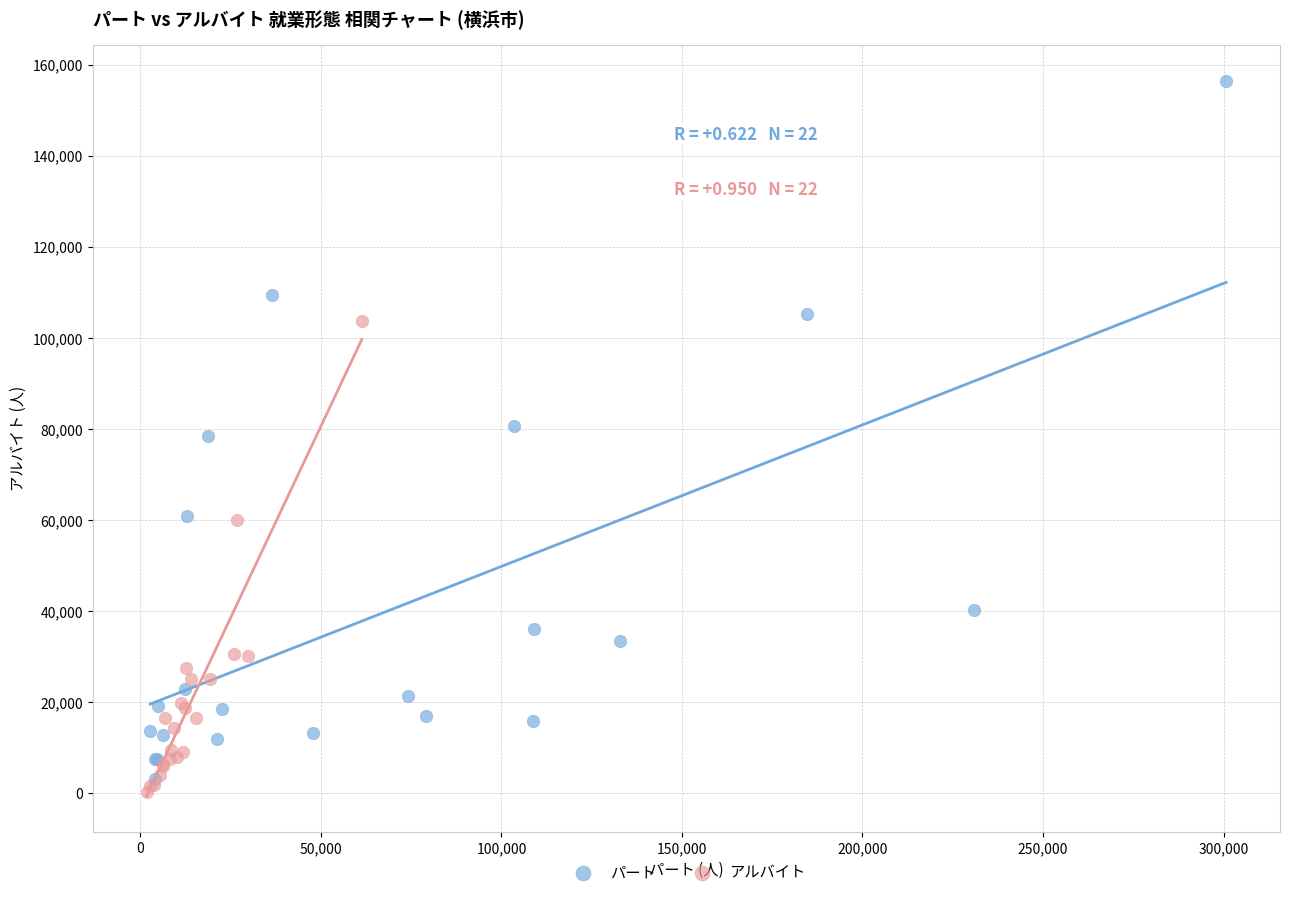

What are all the series names shown in the legend?

パート, アルバイト